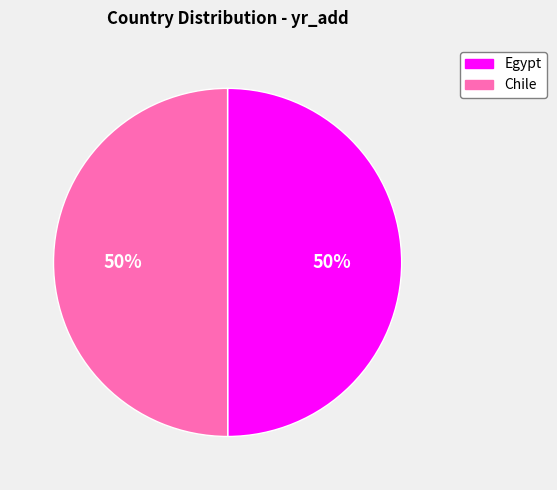

The Egypt slice represents 50% of the pie. True or false?

True